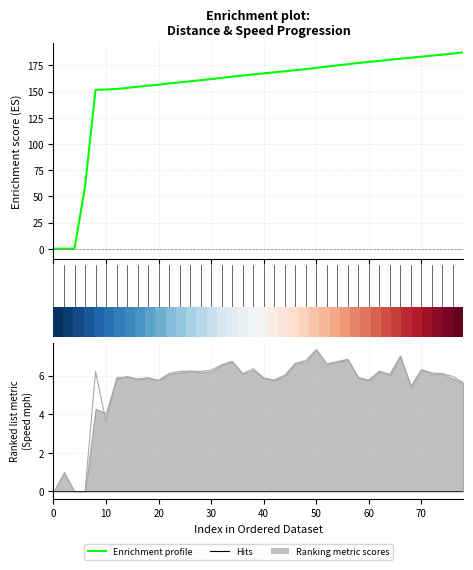

Reading left to right, extract all data points from this chart.

distance_mile: 0.0	0.0	0.0	59.2	151.6	152.0	152.5	153.6	154.6	155.6	156.6	157.7	158.8	159.9	160.9	161.9	163.1	164.3	165.3	166.3	167.4	168.4	169.4	170.4	171.5	172.7	173.9	175.0	176.1	177.4	178.3	179.3	180.4	181.4	182.4	183.3	184.4	185.3	186.3	187.5
rptSpeed_mph: 0.0	0.0	0.0	0.0	6.2	3.6	5.8	5.9	5.8	5.9	5.7	6.1	6.2	6.2	6.2	6.3	6.6	6.7	6.1	6.4	5.9	5.8	6.0	6.6	6.8	7.3	6.6	6.7	6.8	5.9	5.8	6.2	6.1	7.0	5.4	6.3	6.1	6.1	5.9	5.6